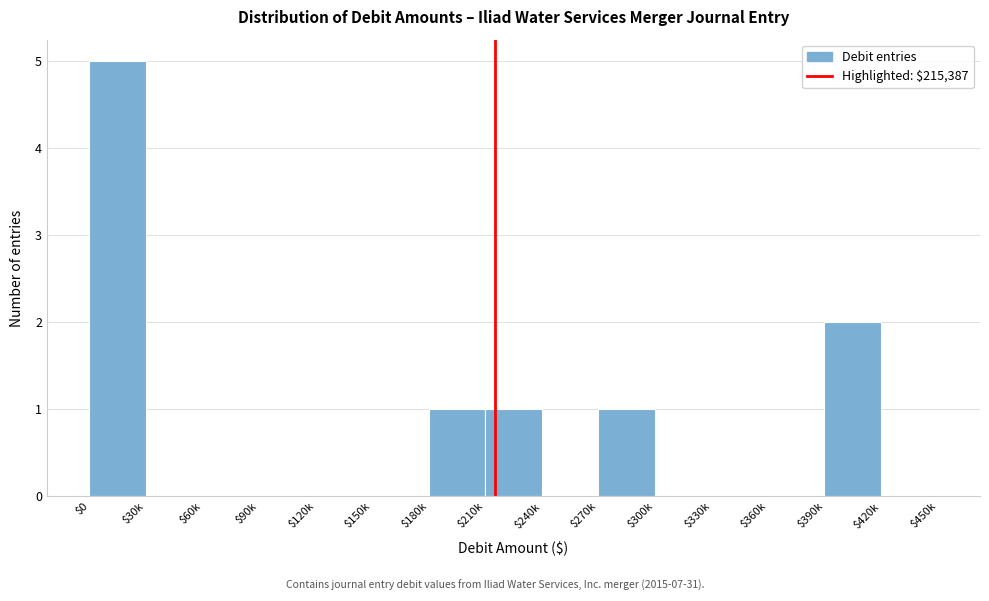

Which label corresponds to the largest value in the chart?

$0